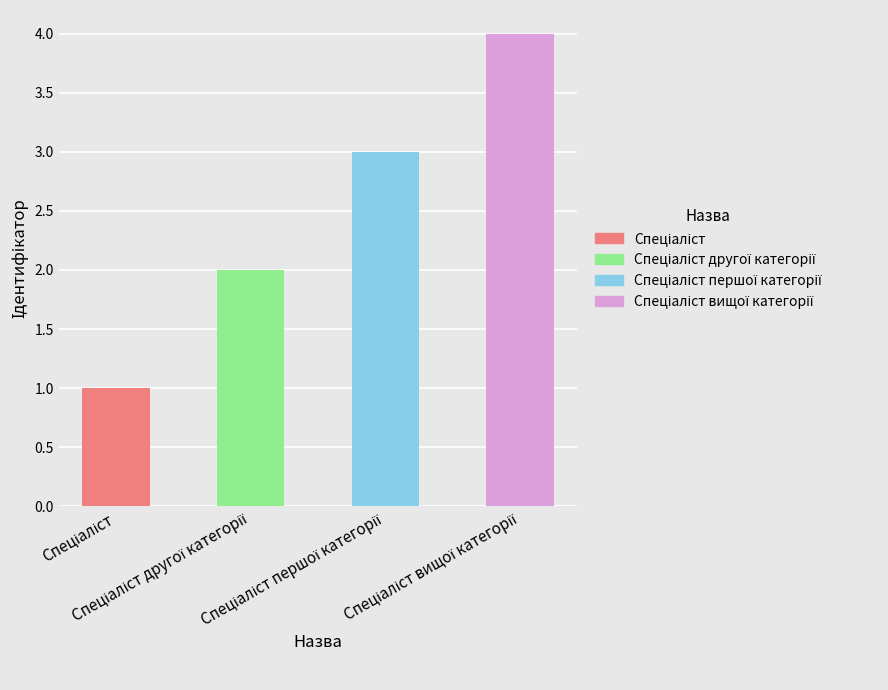

What is the value of the 4th bar from the left?

4